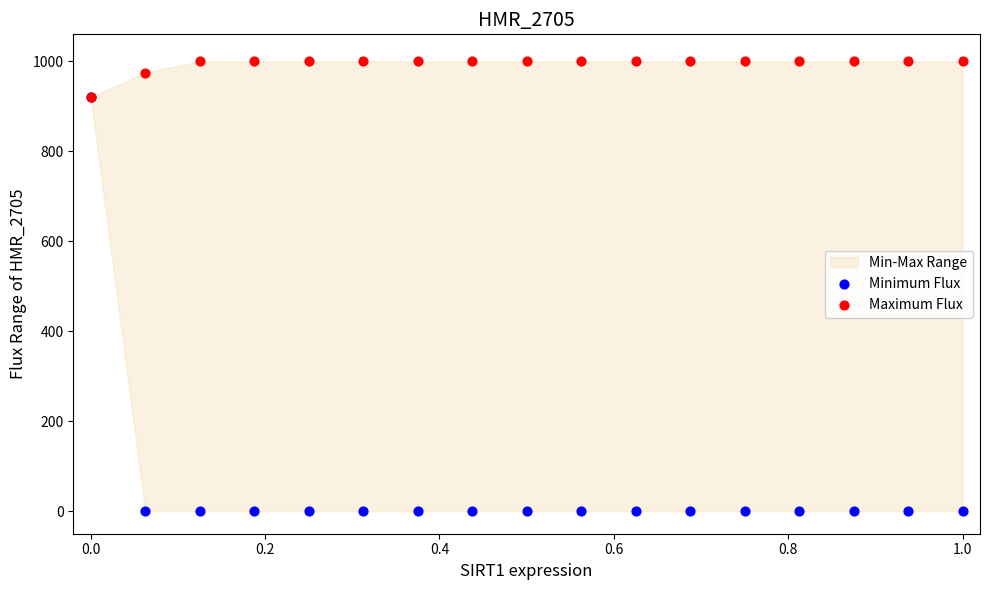

Which series contains the lowest Y value?

Minimum Flux